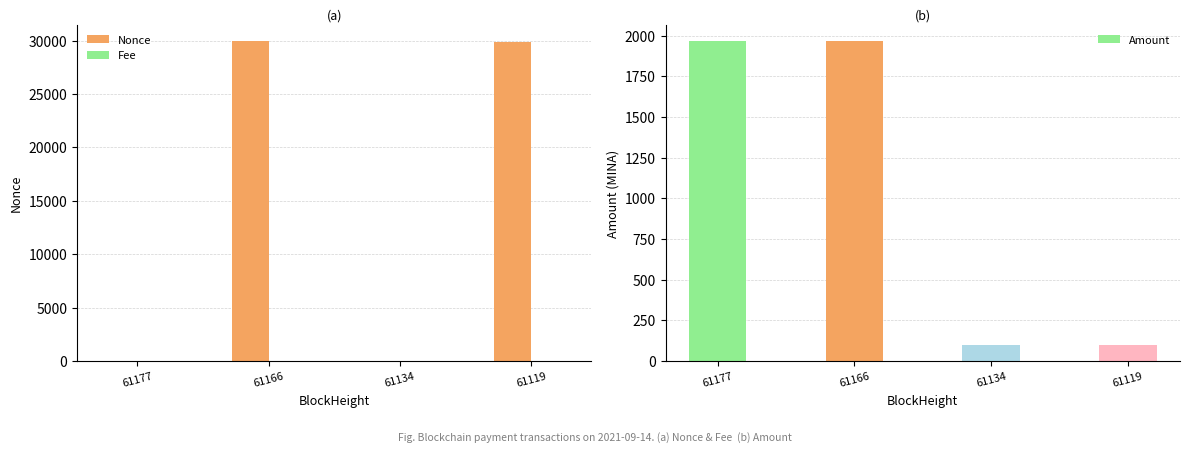

At which category is the sum across all series the highest?

61166